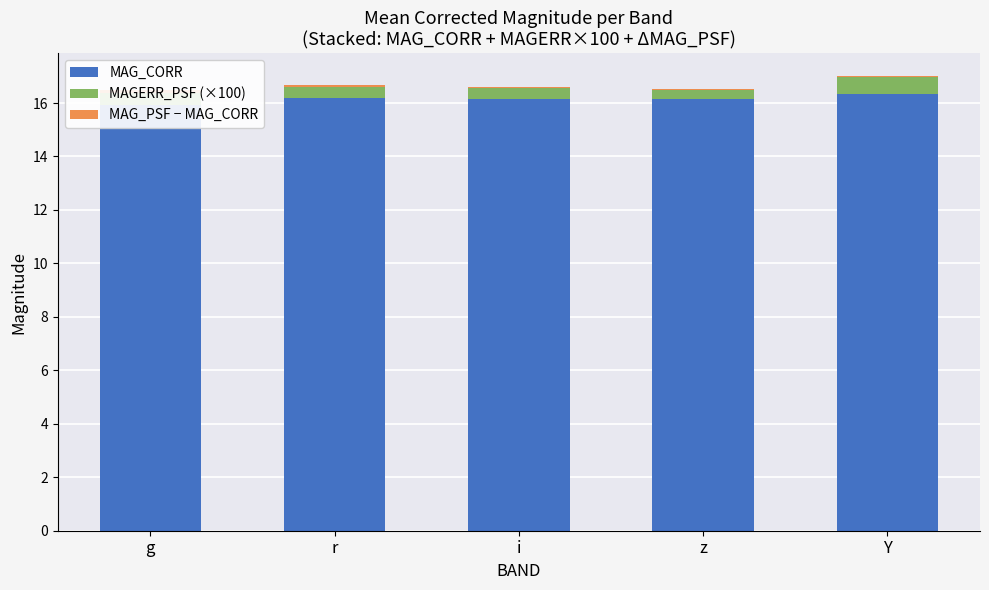

What is the sum of all MAG_PSF − MAG_CORR values?

0.3